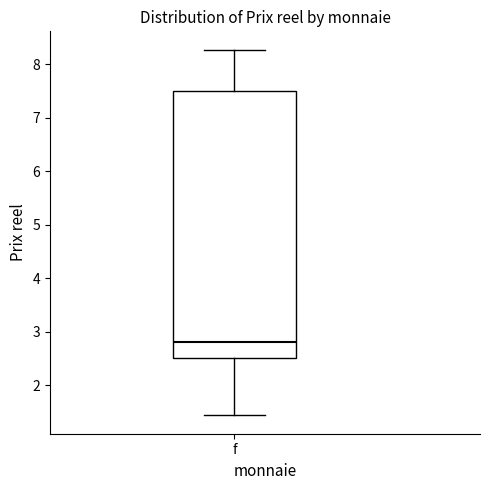

Read this box plot against the y-axis: the position of the median line, the range covered by the box, and the ends of both whiskers. The values are not printed on the chart, so give them approximately, as read against the axis.

median 2.8, box 2.5 to 7.5, whiskers 1.4 to 8.3